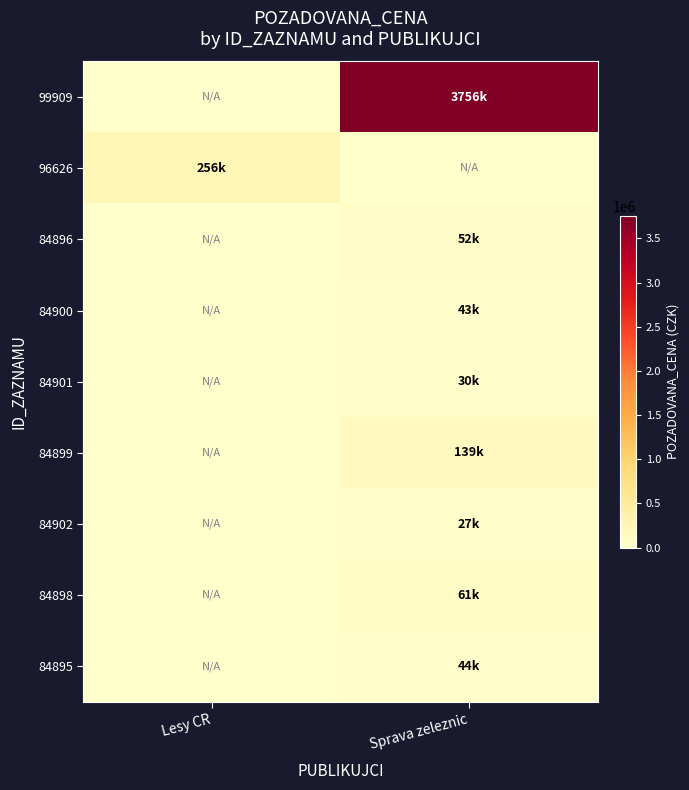

What is the total value across all series at Sprava zeleznic?

4152000